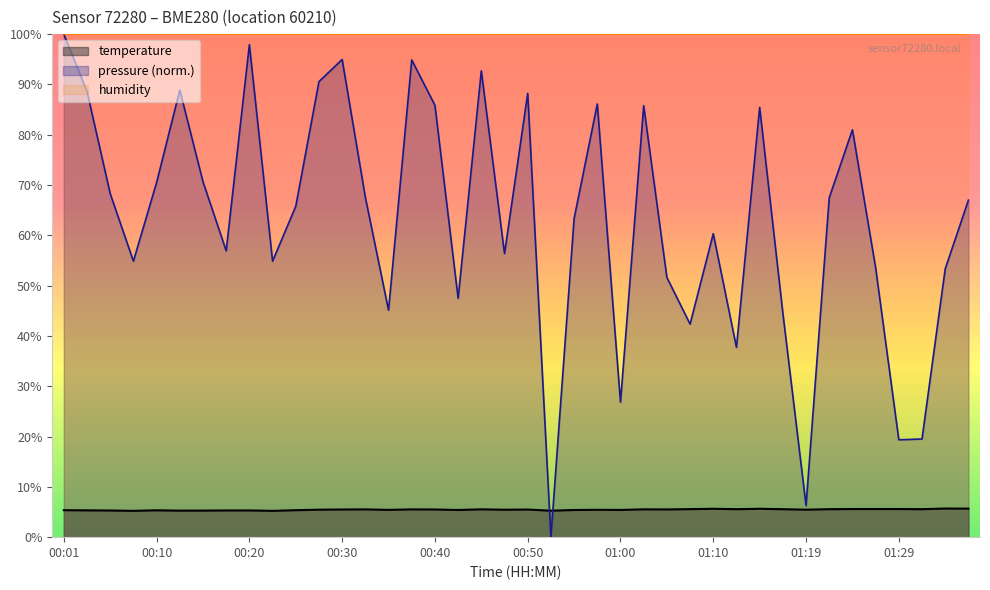

List the labels in order of value, largest first.

01:34, 01:37, 01:10, 01:14, 01:25, 01:27, 01:29, 01:07, 01:12, 01:17, 01:22, 01:32, 00:45, 01:02, 00:33, 00:38, 01:05, 00:30, 00:40, 00:50, 00:28, 01:19, 00:47, 00:57, 00:35, 01:00, 00:42, 00:55, 00:01, 00:25, 00:10, 00:03, 00:18, 00:20, 00:06, 00:15, 00:13, 00:52, 00:08, 00:23